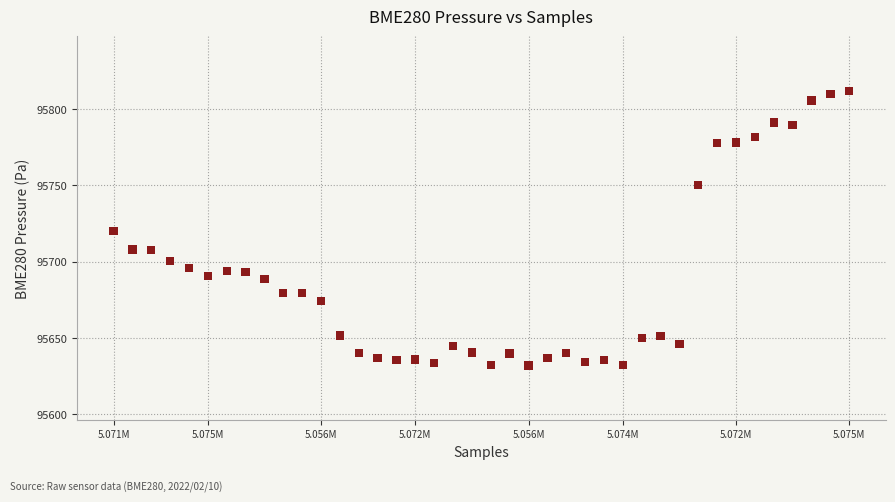

What is the range of Y values (max minus min)?

179.6